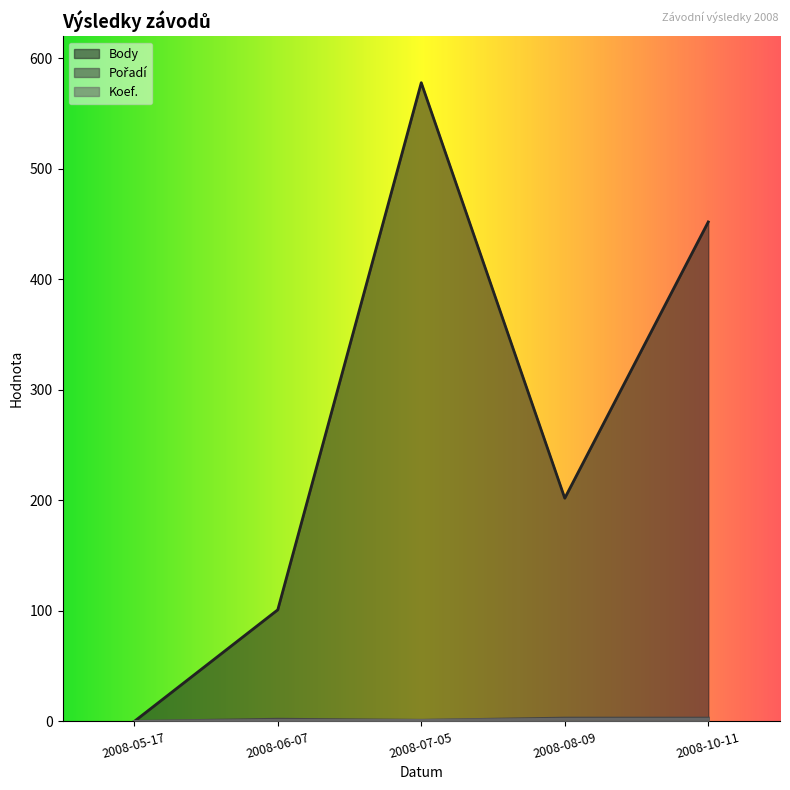

List the series in order of their peak value, highest first.

Body, Pořadí, Koef.